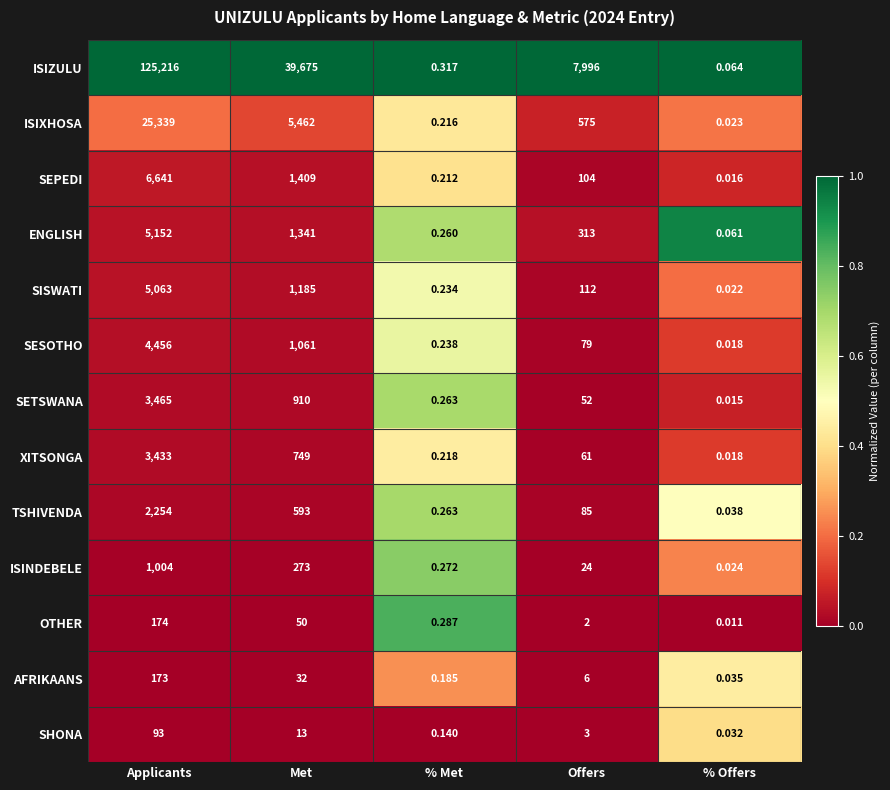

List the labels in order of ENGLISH value, smallest first.

% Offers, % Met, Offers, Met, Applicants